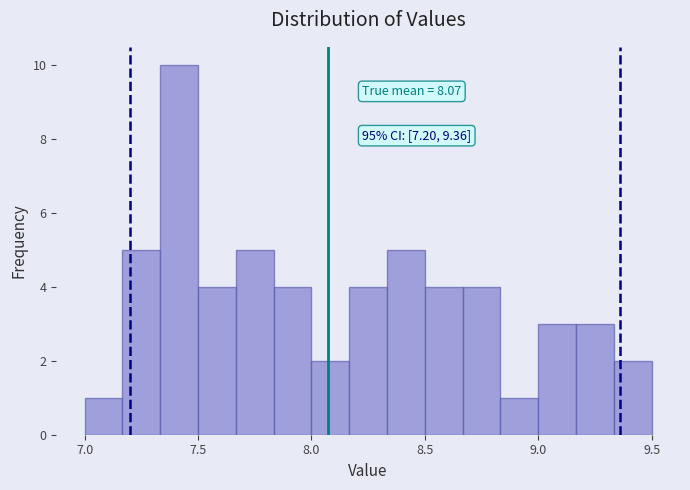

Read against the x-axis, roughly where is the centre of the tallest bar?

7.40